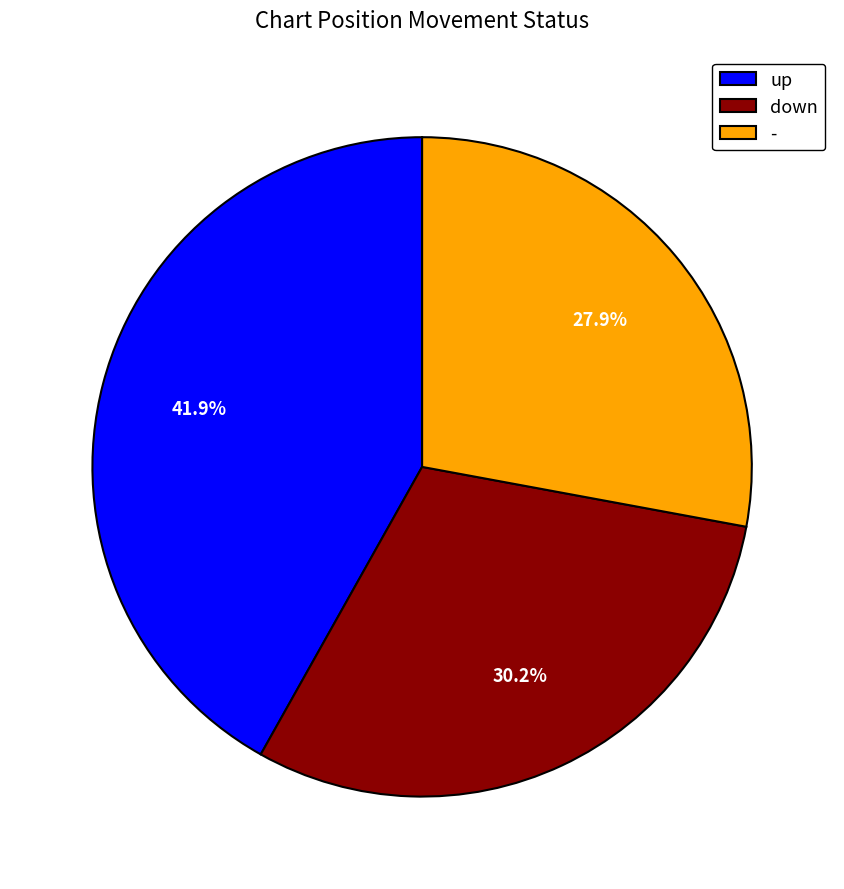

True or false: - accounts for 28% of the total.

True